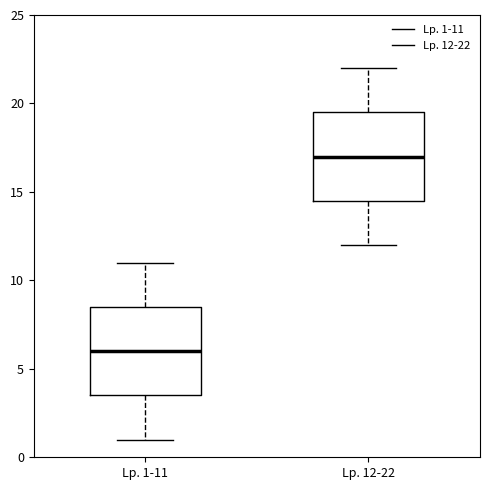

Reading left to right, transcribe this box plot: for each box, give where its median line is, the range the box spans, and where its two whiskers end, as read against the y-axis. The values are not printed on the chart, so give them approximately, as read against the axis.

Lp. 1-11: median 6.0, box 3.5 to 8.5, whiskers 1.0 to 11.0
Lp. 12-22: median 17.0, box 14.5 to 19.5, whiskers 12.0 to 22.0